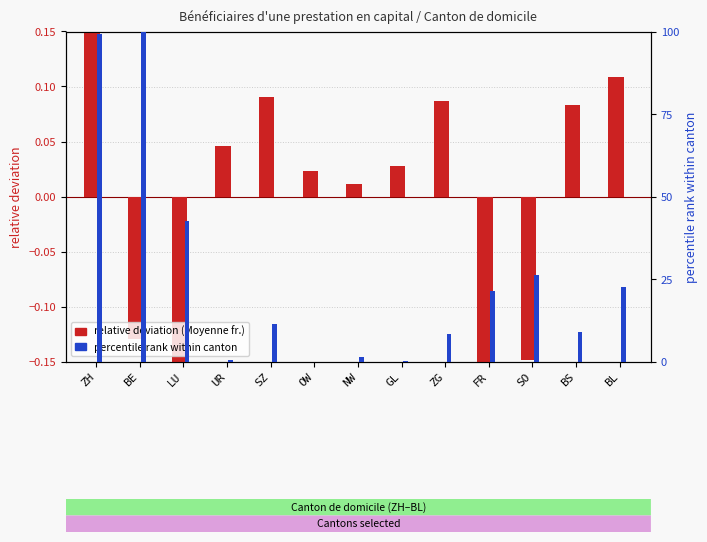

Reading left to right, what are all the values shown in this chart?

relative deviation (Moyenne): ZH=0.2	BE=-0.1	LU=-0.2	UR=0.0	SZ=0.1	OW=0.0	NW=0.0	GL=0.0	ZG=0.1	FR=-0.2	SO=-0.1	BS=0.1	BL=0.1
percentile rank within canton: ZH=99.2	BE=100.0	LU=42.6	UR=0.6	SZ=11.2	OW=0.0	NW=1.5	GL=0.0	ZG=8.5	FR=21.3	SO=26.4	BS=8.8	BL=22.5